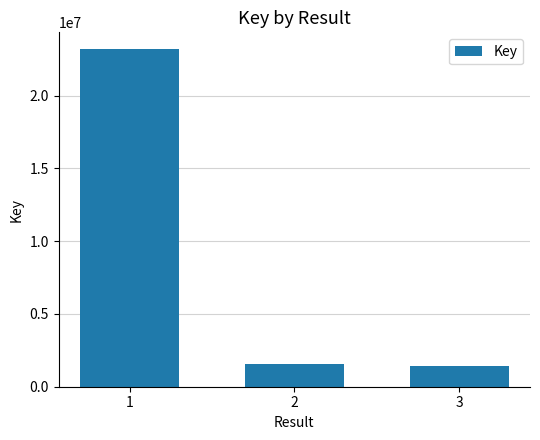

Reading left to right, what are all the values shown in this chart?

1=23195470	2=1579119	3=1430923